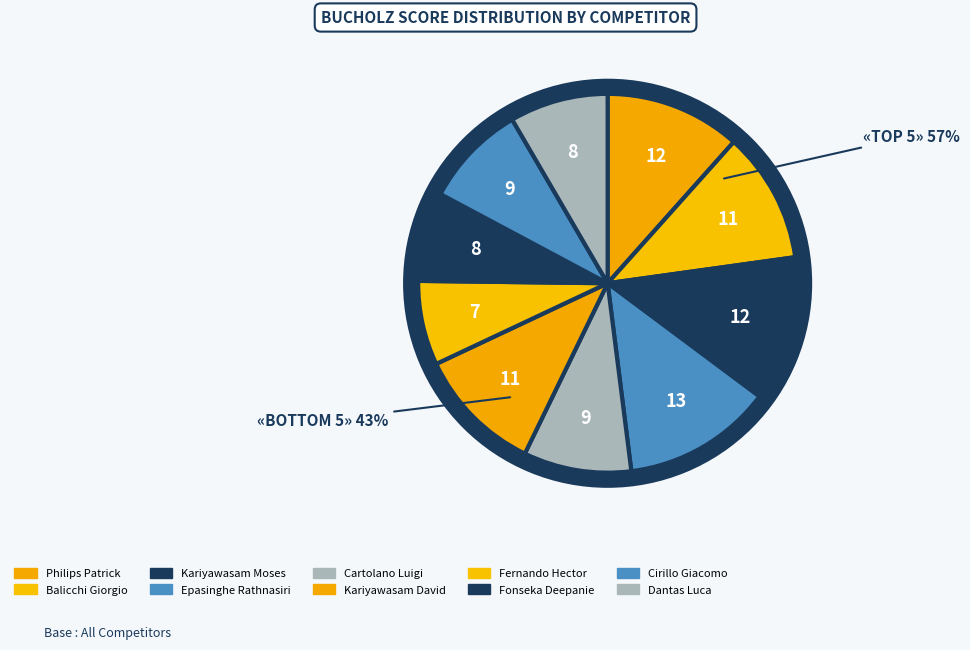

What percentage is NOT represented by Kariyawasam David?

89.2%